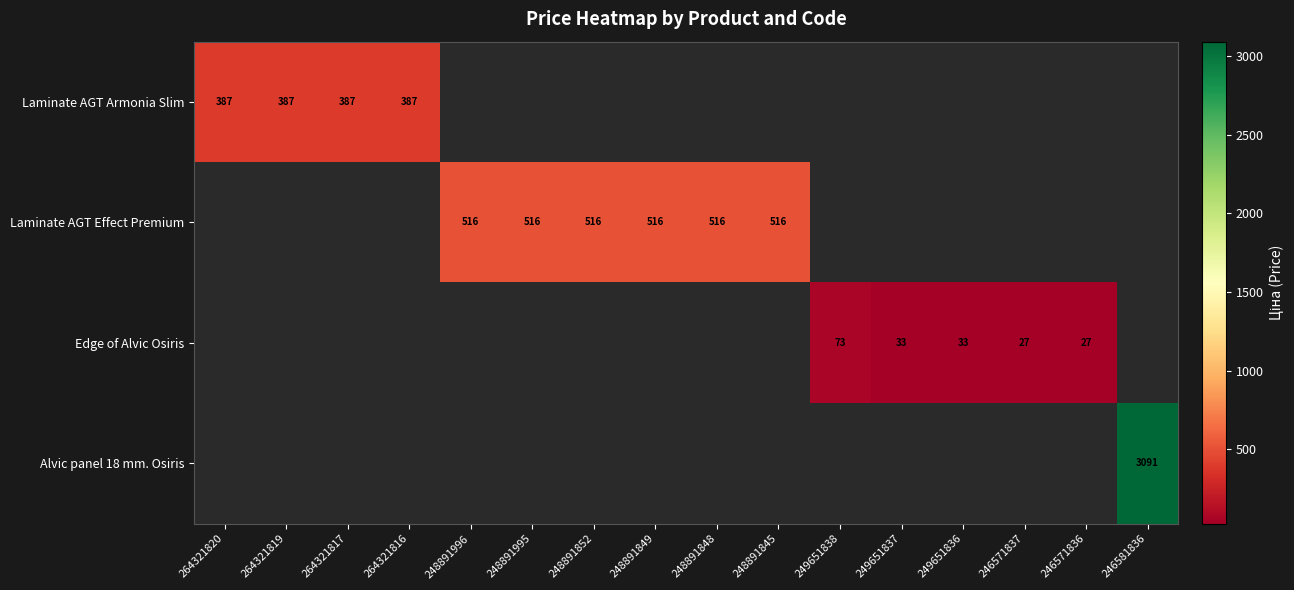

What is the highest value of the Laminate AGT Armonia Slim series?

386.9